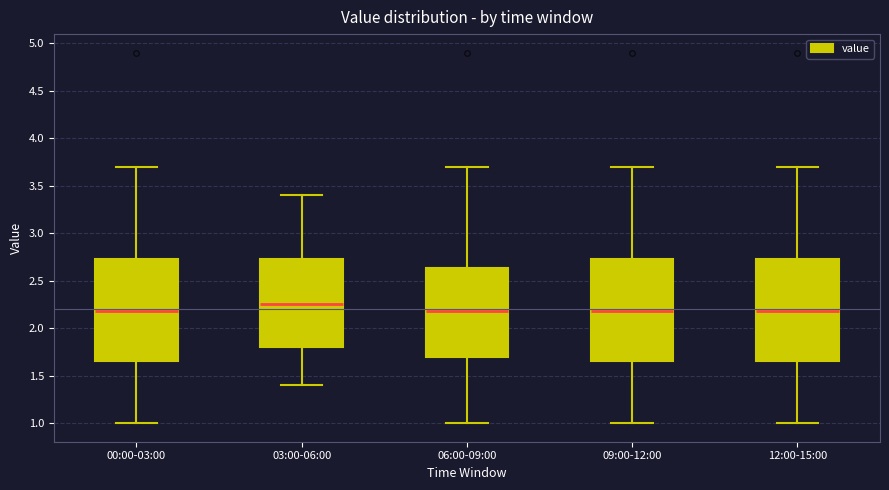

Where does the median line of the box for 06:00-09:00 sit on the y-axis? The values are not printed on the chart, so give them approximately, as read against the axis.

2.20